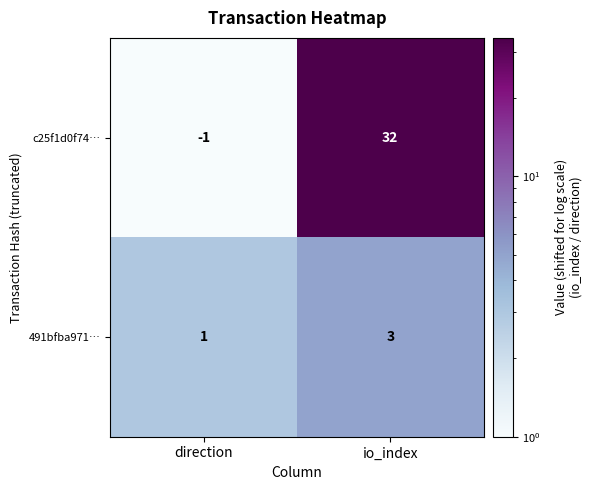

Reading left to right, transcribe all the data shown in this chart.

c25f1d0f74…: -1	32
491bfba971…: 1	3